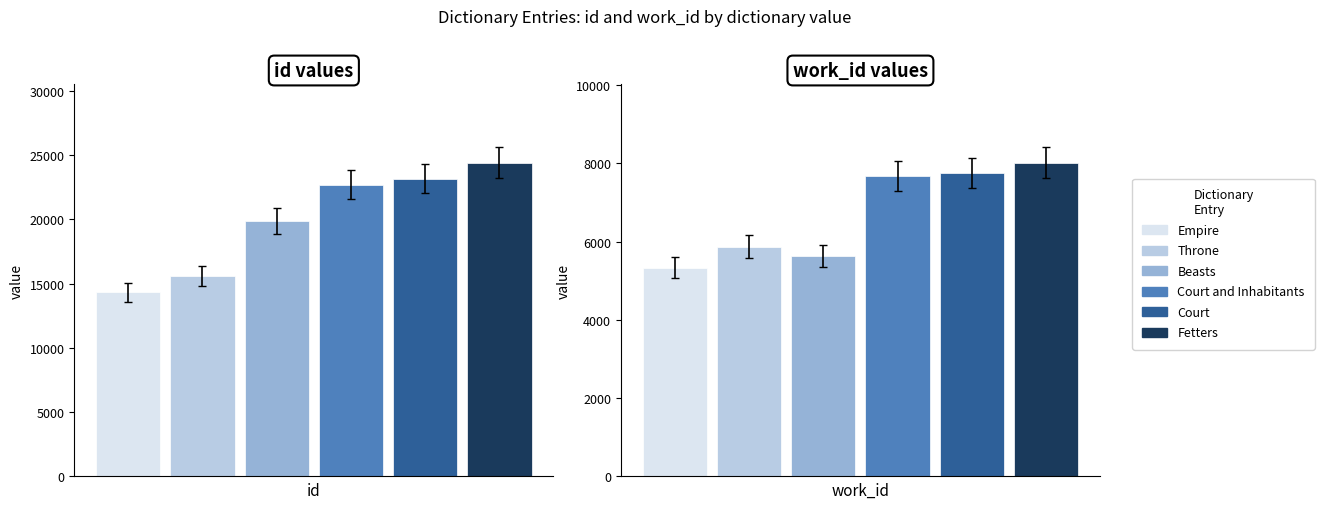

List the series in order of their peak value, lowest first.

Empire, Throne, Beasts, Court and Inhabitants, Court, Fetters